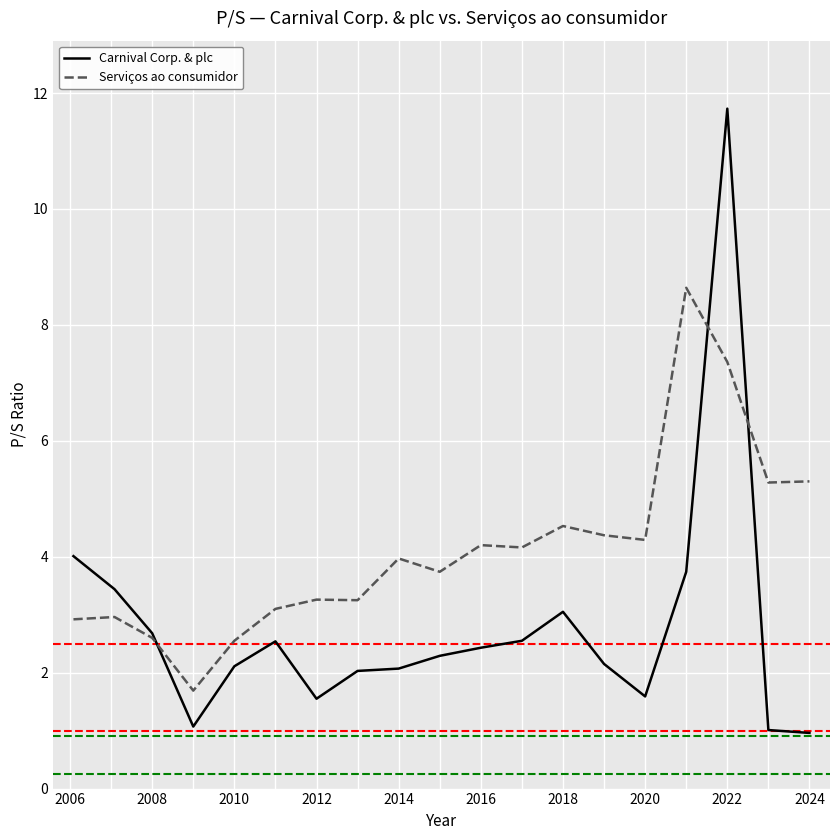

At how many categories does at least one series exceed 3?

16